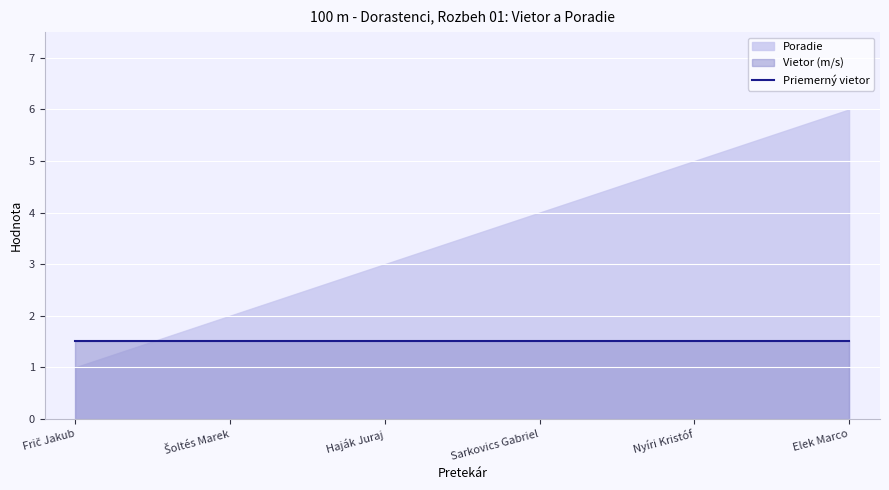

Where do Vietor and Poradie first cross each other?

Frič Jakub and Šoltés Marek